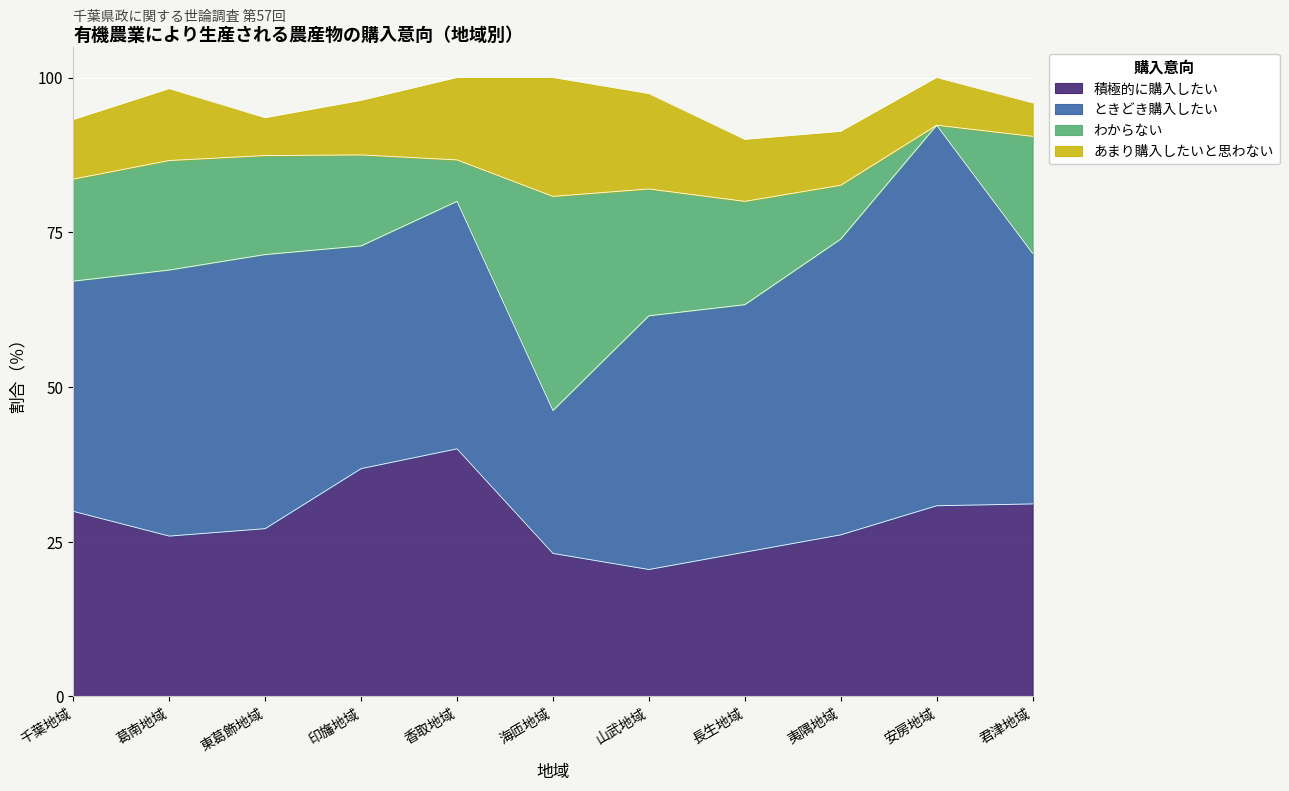

At which category does あまり購入したいと思わない reach its first local peak?

葛南地域